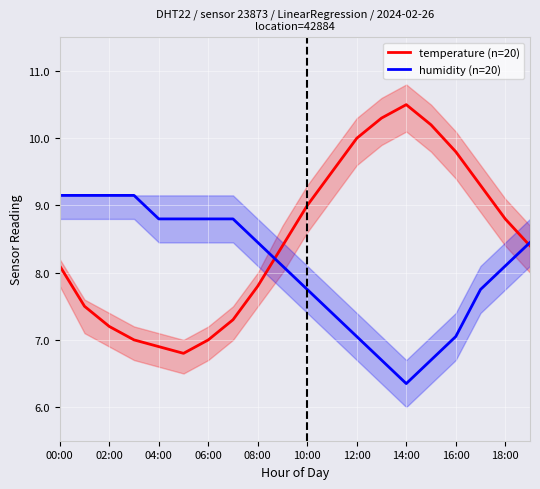

Where is temperature (n=20) nearest to the value 8?

00:00